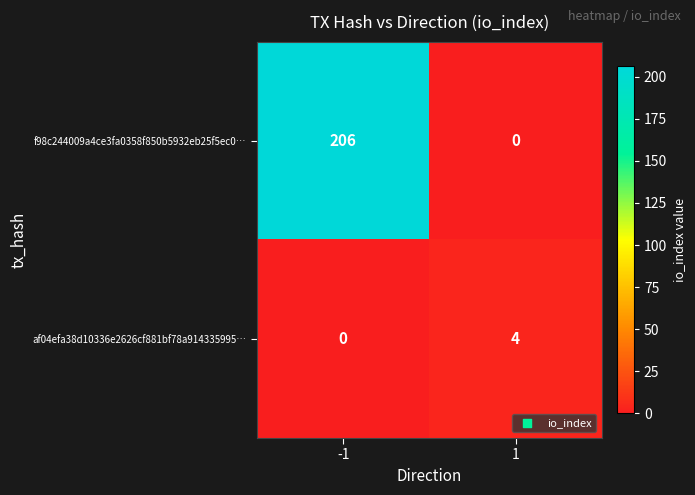

Which series has the largest range (max minus min)?

f98c244009a4ce3fa0358f850b5932eb25f5ec0…